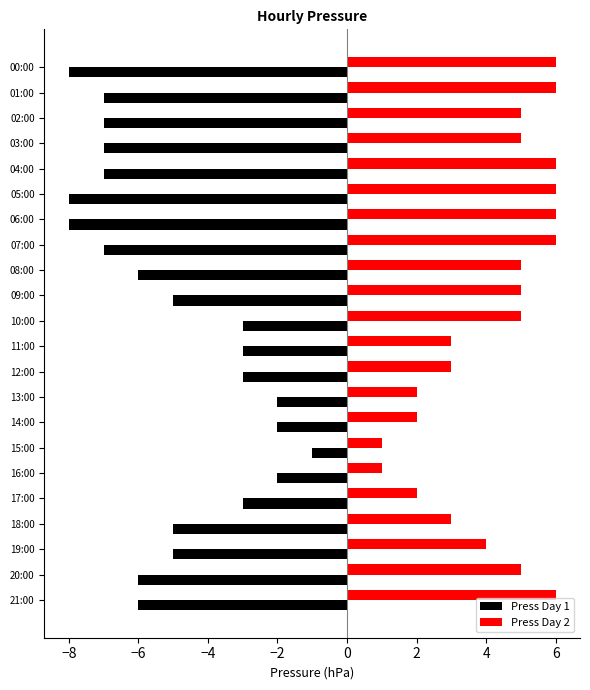

What is the smallest value displayed?

-8